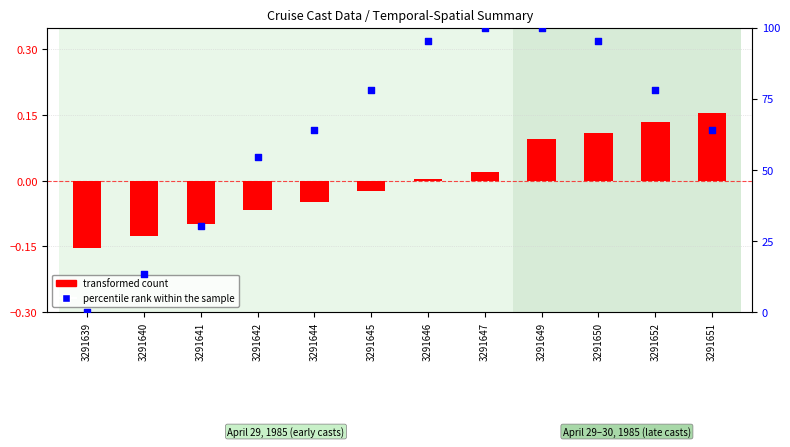

At which category is the sum across all series the highest?

3291649